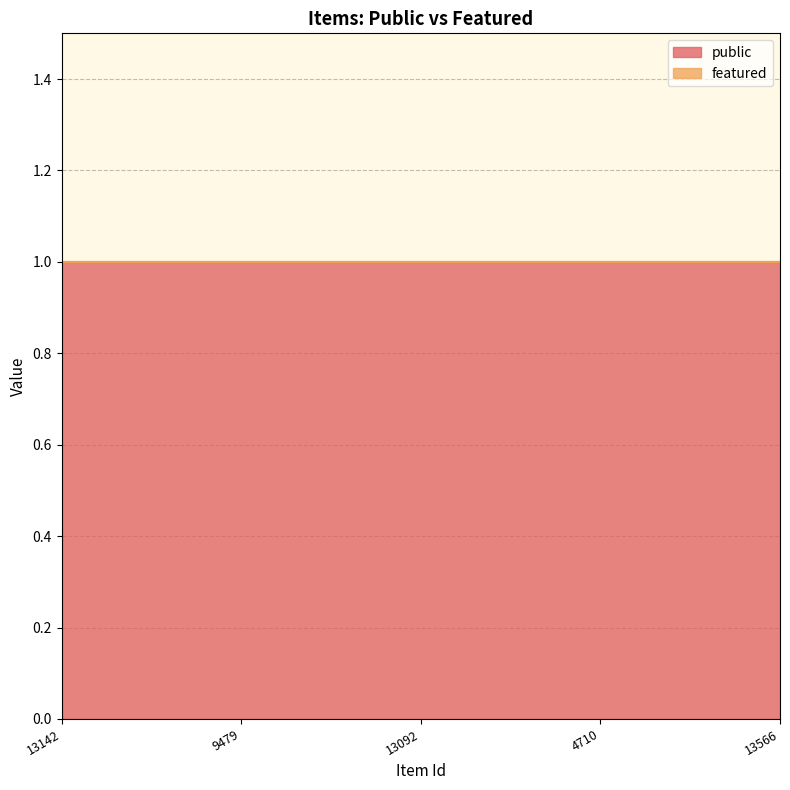

True or false: featured and public cross at least once.

False